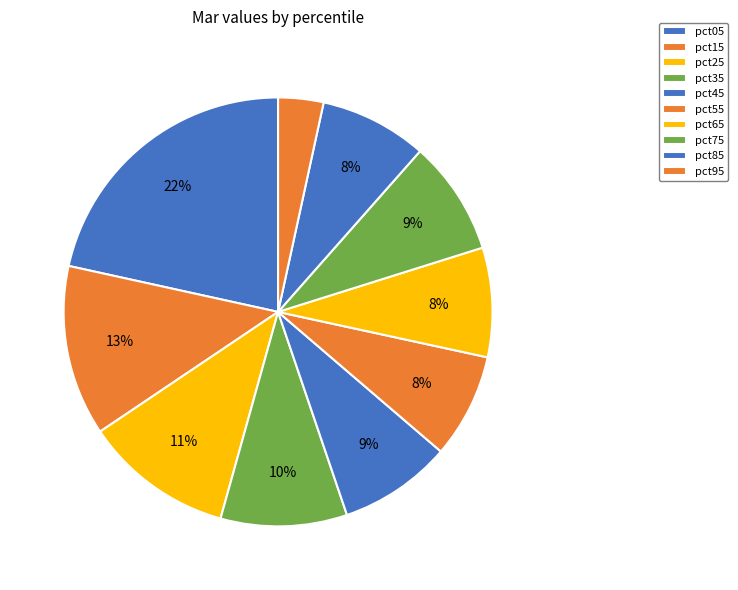

To the nearest percent, what is the difference between the largest and smallest slice percentages?

18%